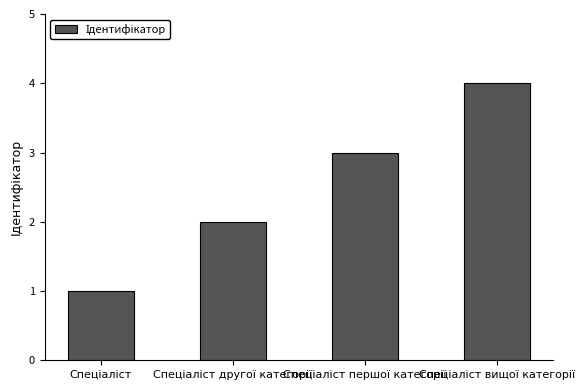

Reading left to right, extract all data points from this chart.

1	2	3	4